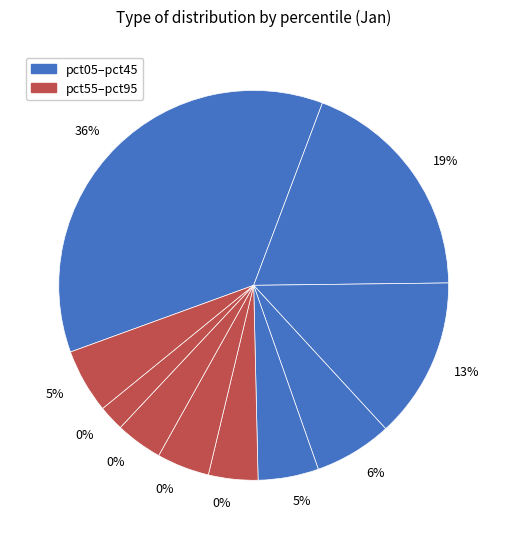

What is the largest slice in the pie chart?

pct05